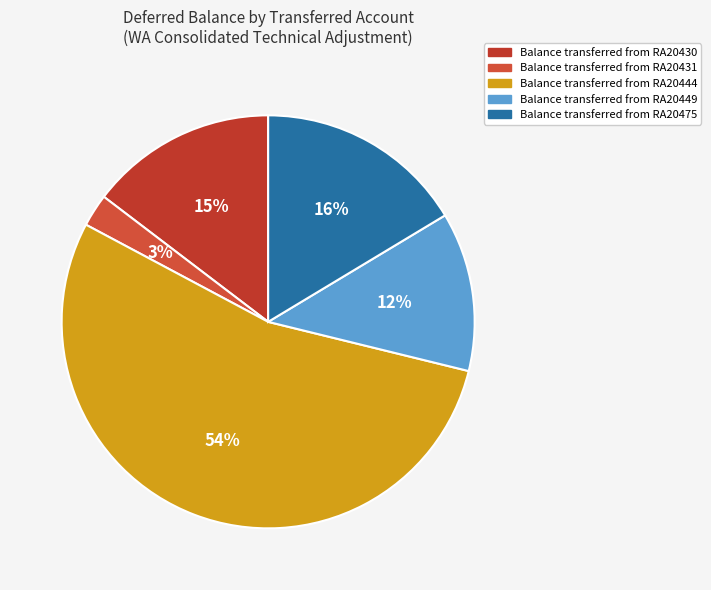

Rank the categories by value from lowest to highest.

Balance transferred from RA20431, Balance transferred from RA20449, Balance transferred from RA20430, Balance transferred from RA20475, Balance transferred from RA20444